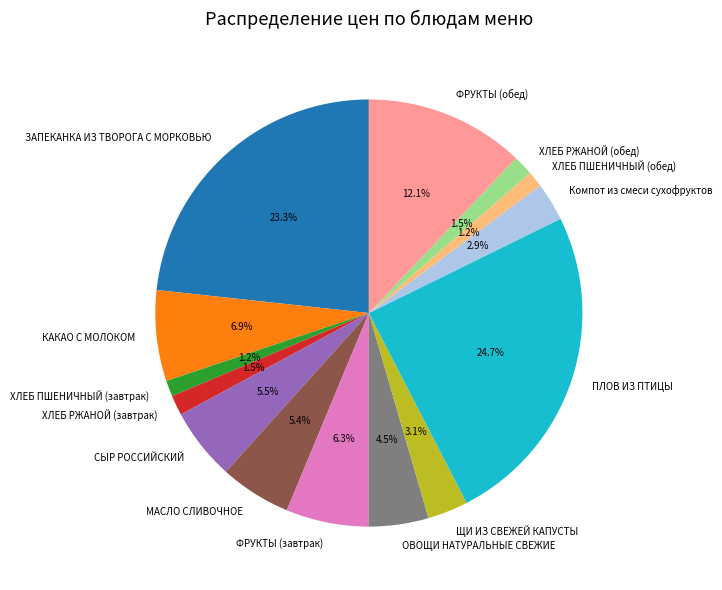

To the nearest percent, what is the average slice percentage?

7%